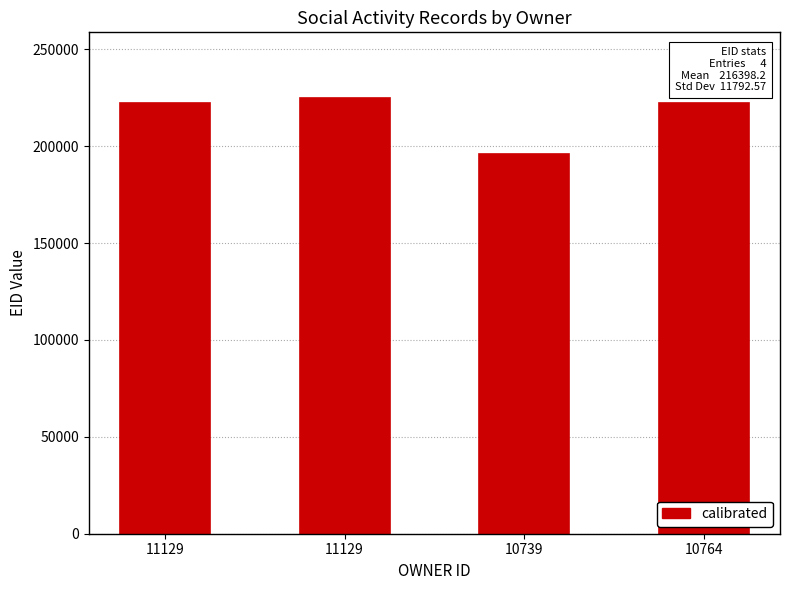

Where is the data nearest to the value 210539?

11129